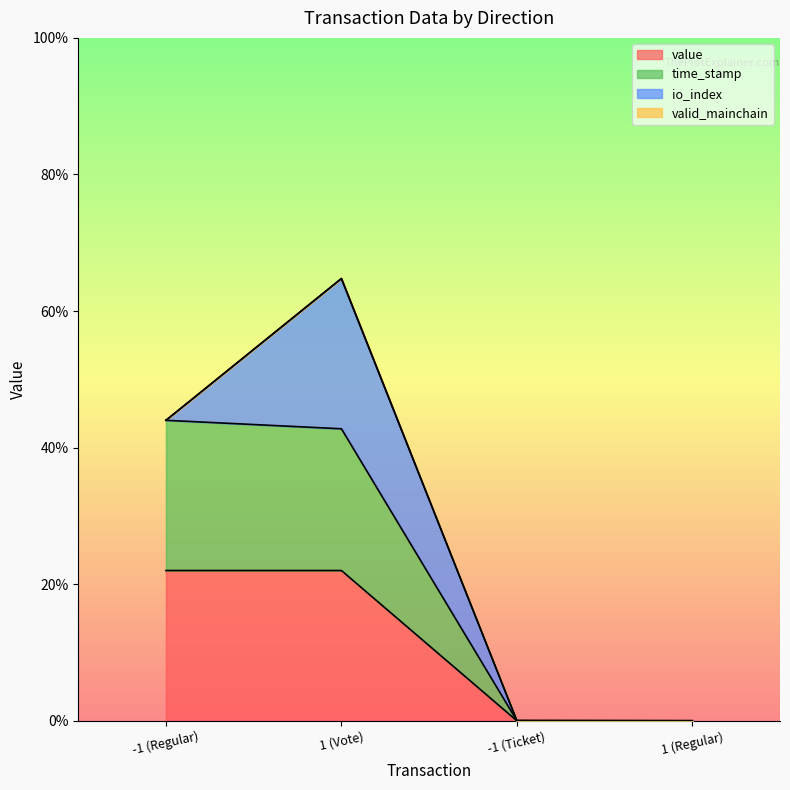

What is the sum of all value values?

0.4